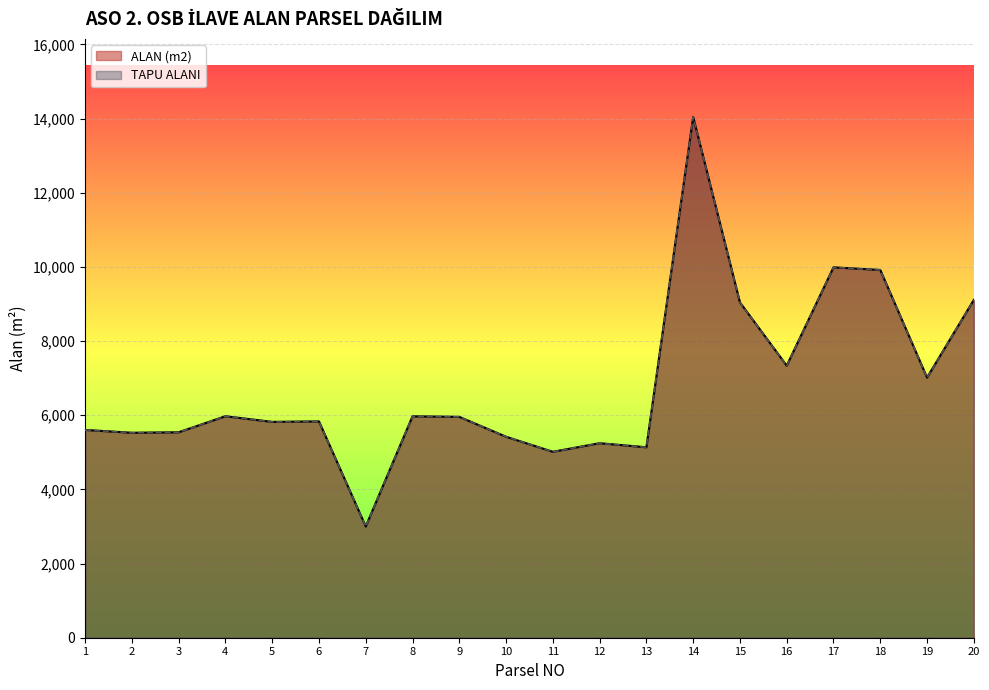

At which label is ALAN (m2) closest to 8522?

15